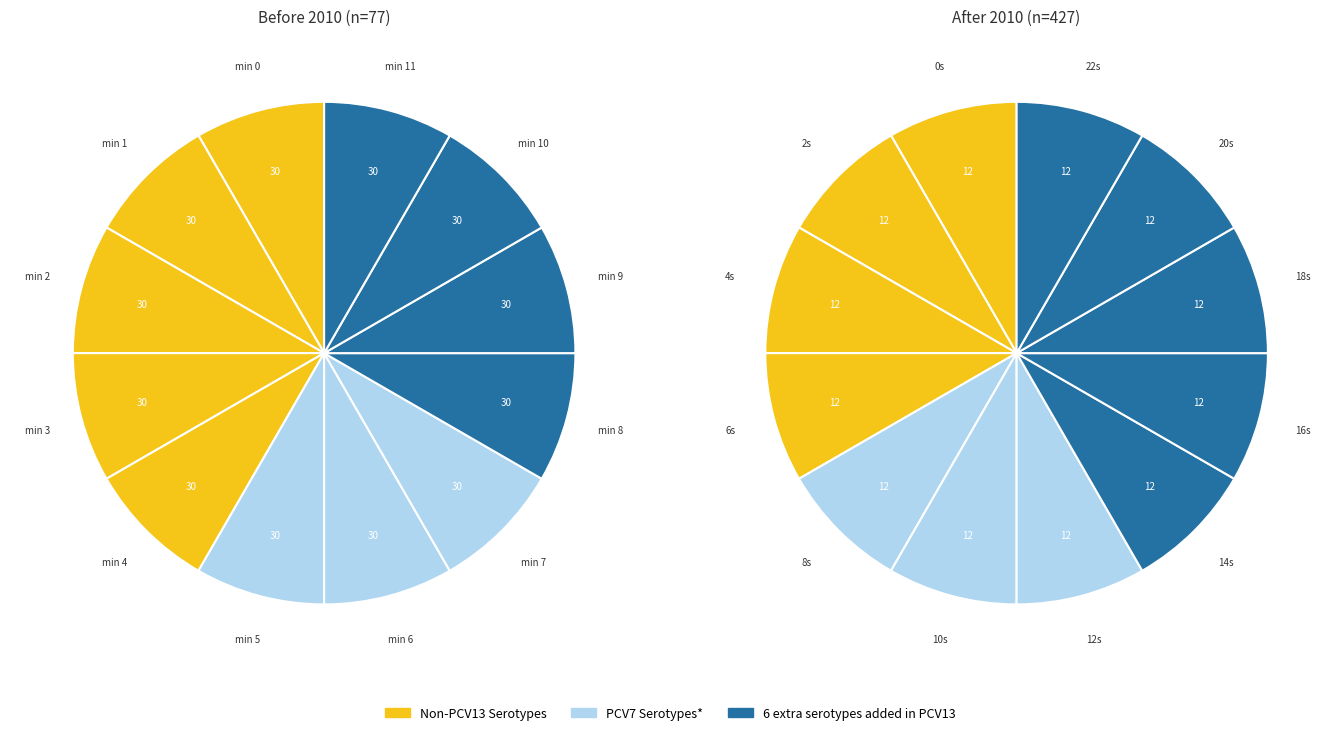

Combined, do 7 and 1 account for over 50%?

No